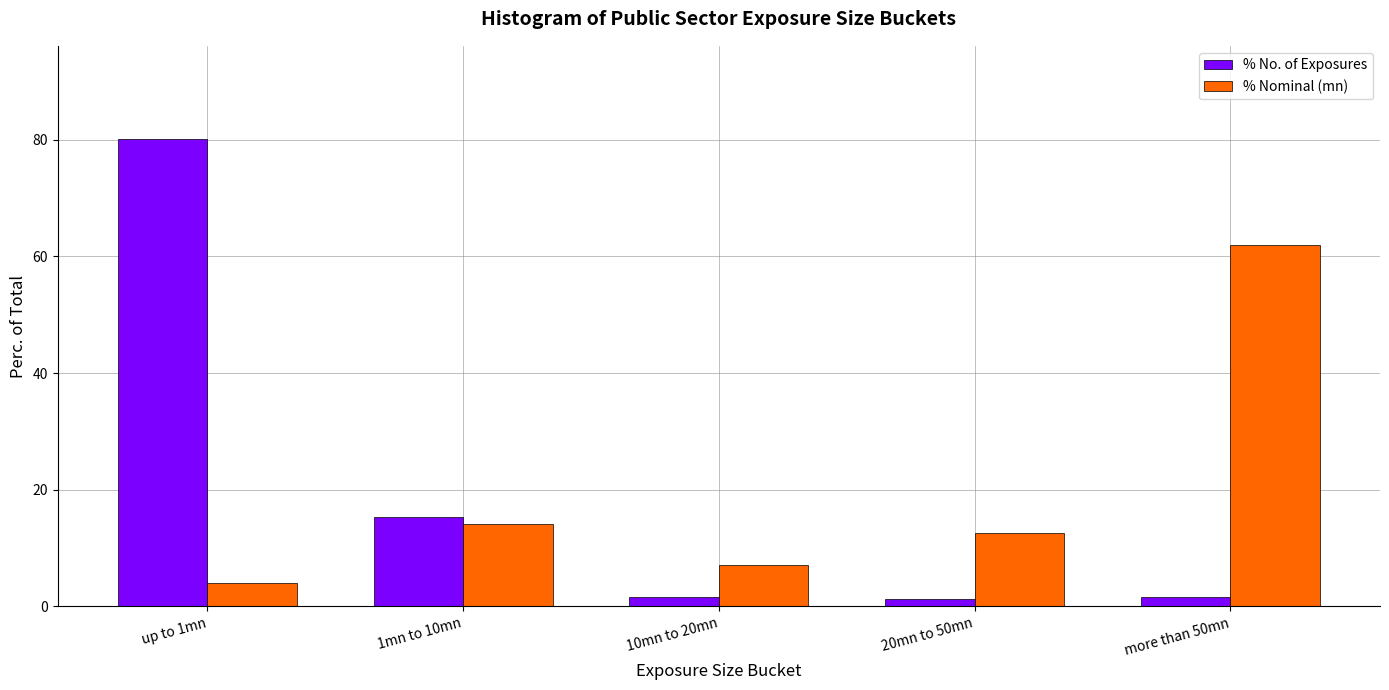

Which series changed the most between 1mn to 10mn and 10mn to 20mn?

% No. of Exposures